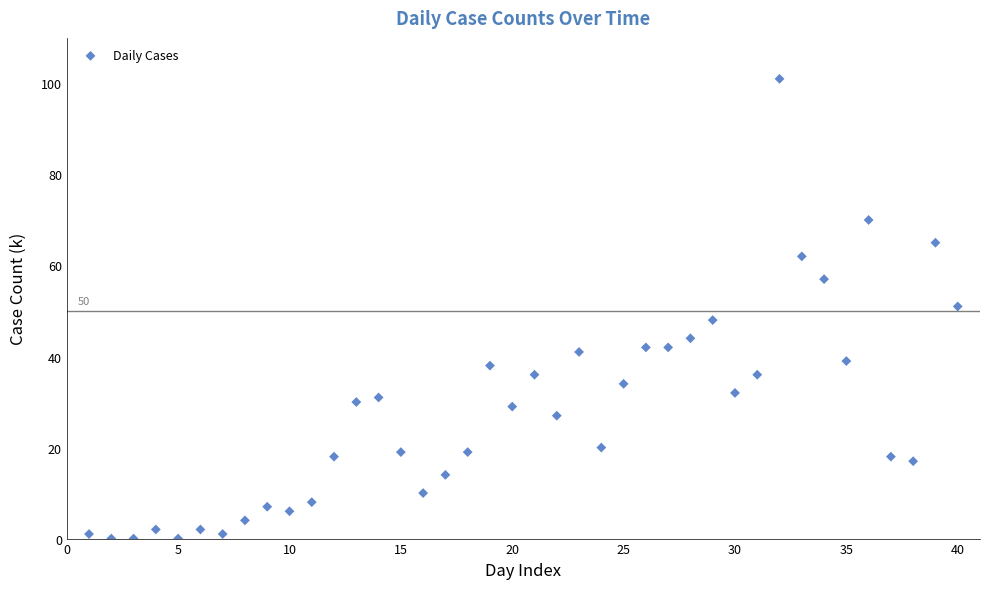

What is the range of X values (max minus min)?

39